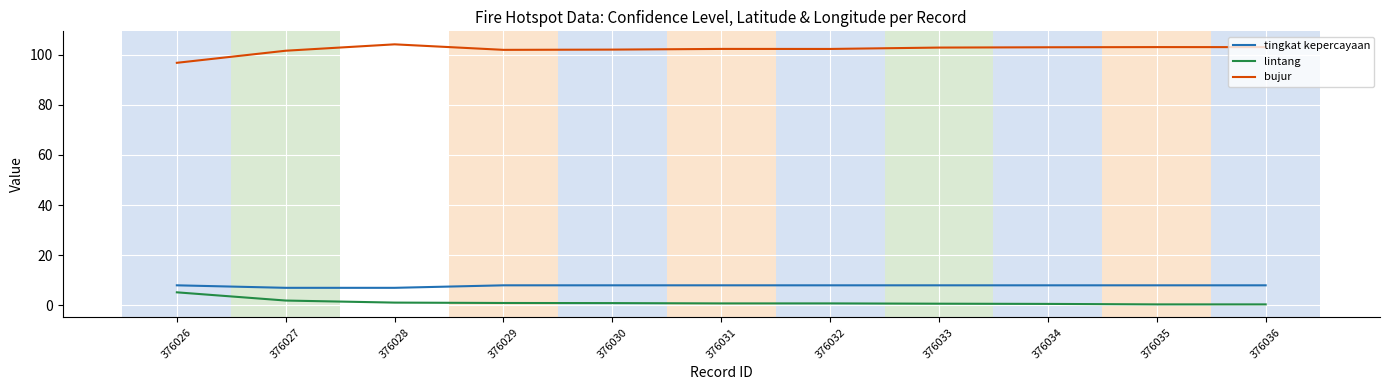

Which series has the largest total across all categories?

bujur